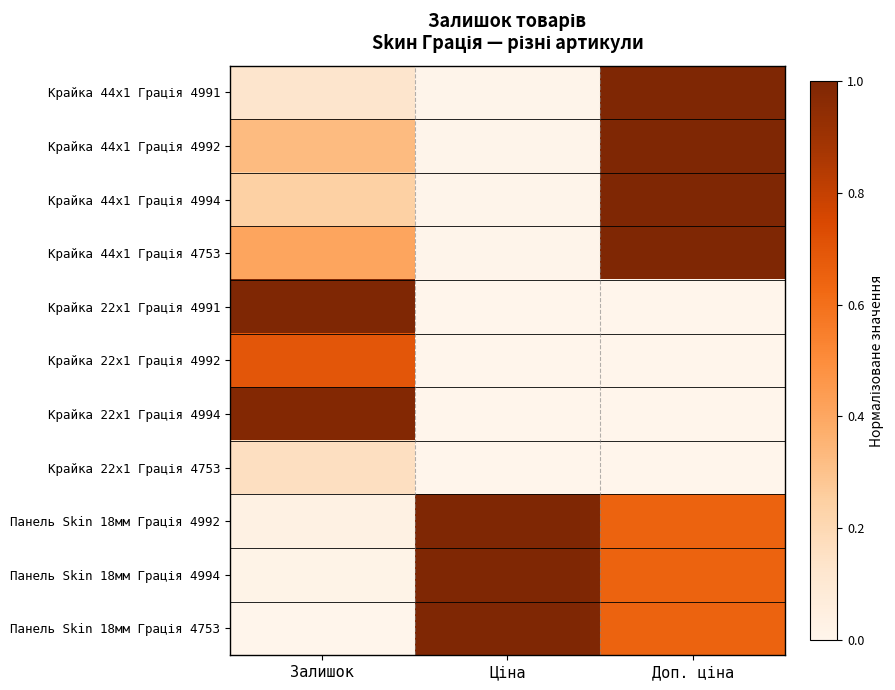

At how many categories does at least one series exceed 0?

3